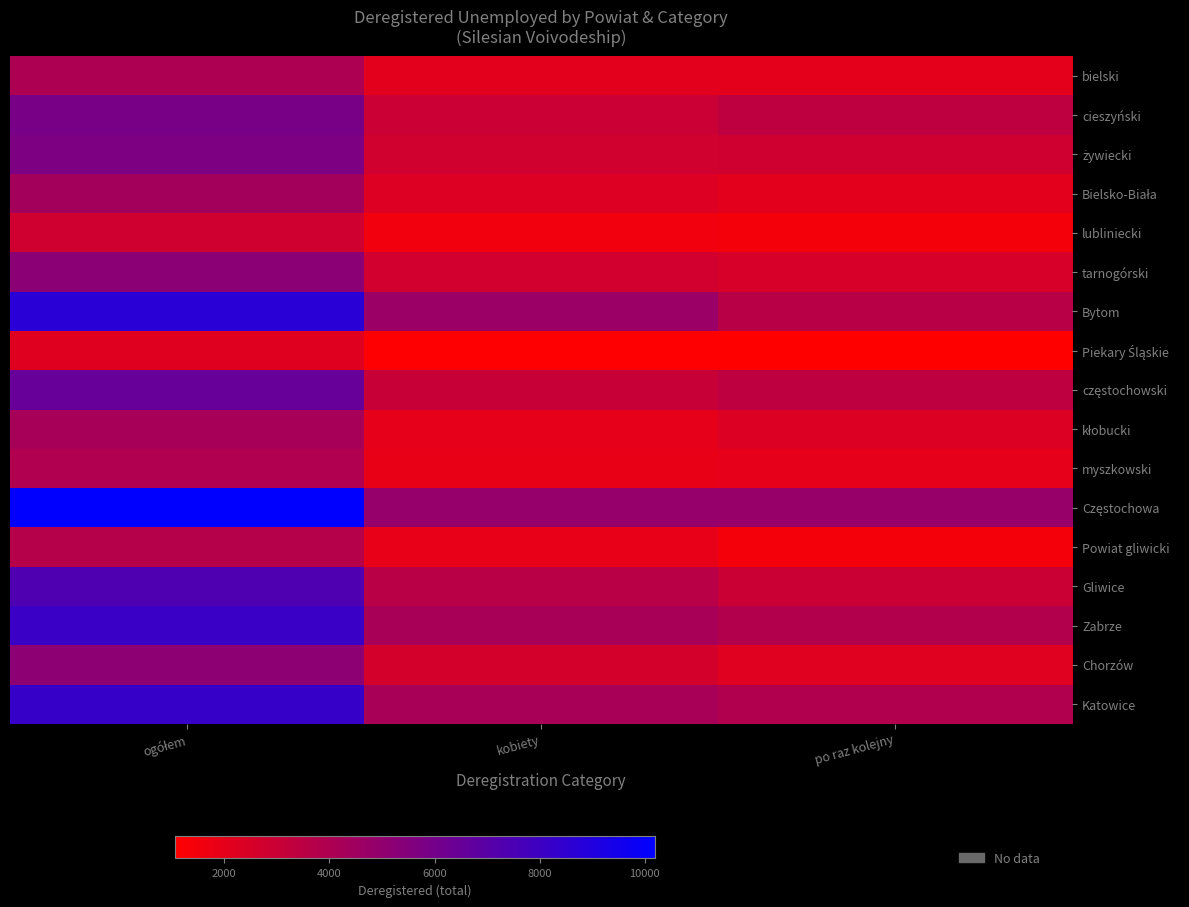

What is the spread (max minus min) of values at kobiety?

3716